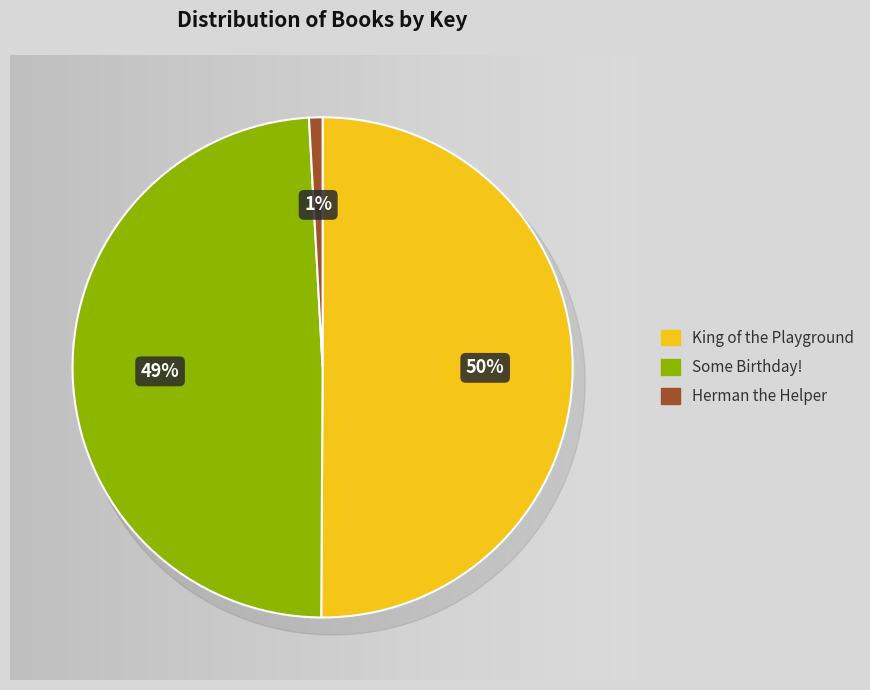

To the nearest percent, what is the average slice percentage?

33%